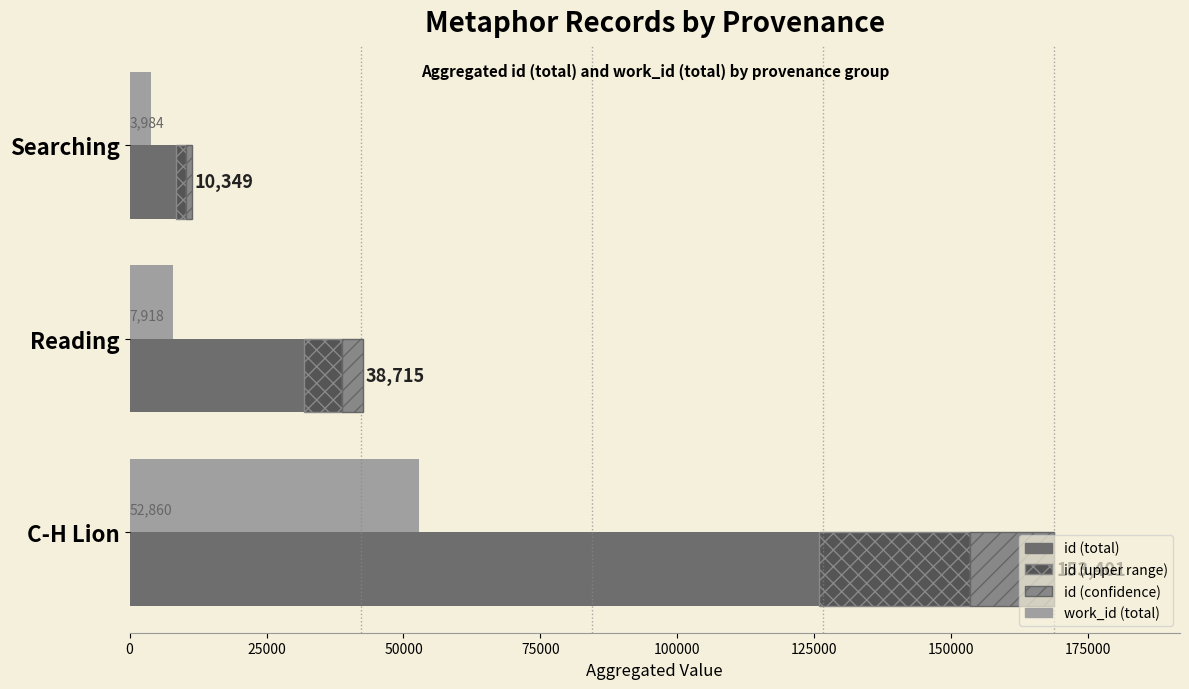

Between Searching and Reading, which is larger?

Reading